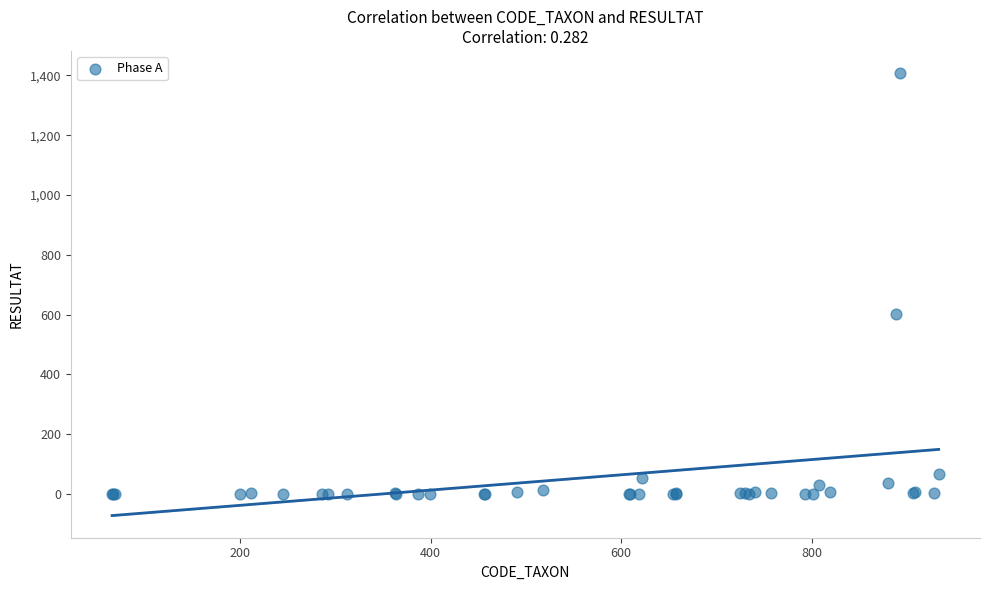

What Y value in the scatter plot is closest to 704?

602